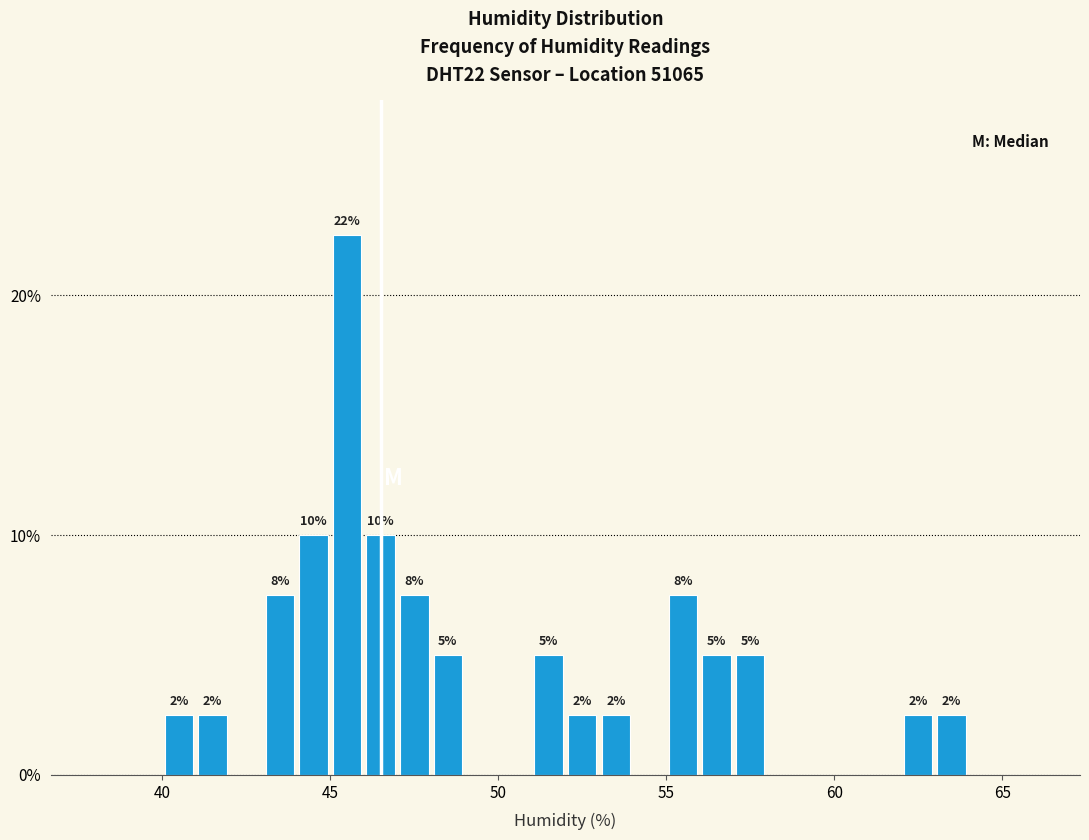

Around what value on the x-axis is the tallest bar? Give the approximate position of its centre, as read against the axis.

45.5